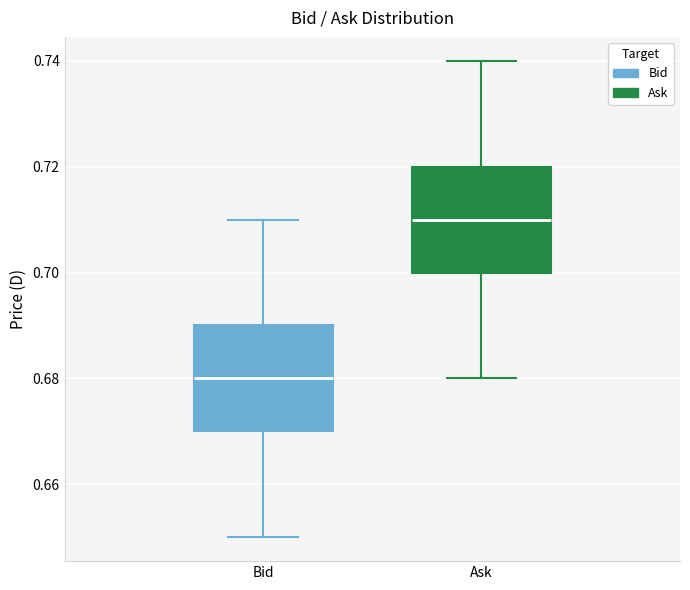

Which box has the lowest median line?

Bid